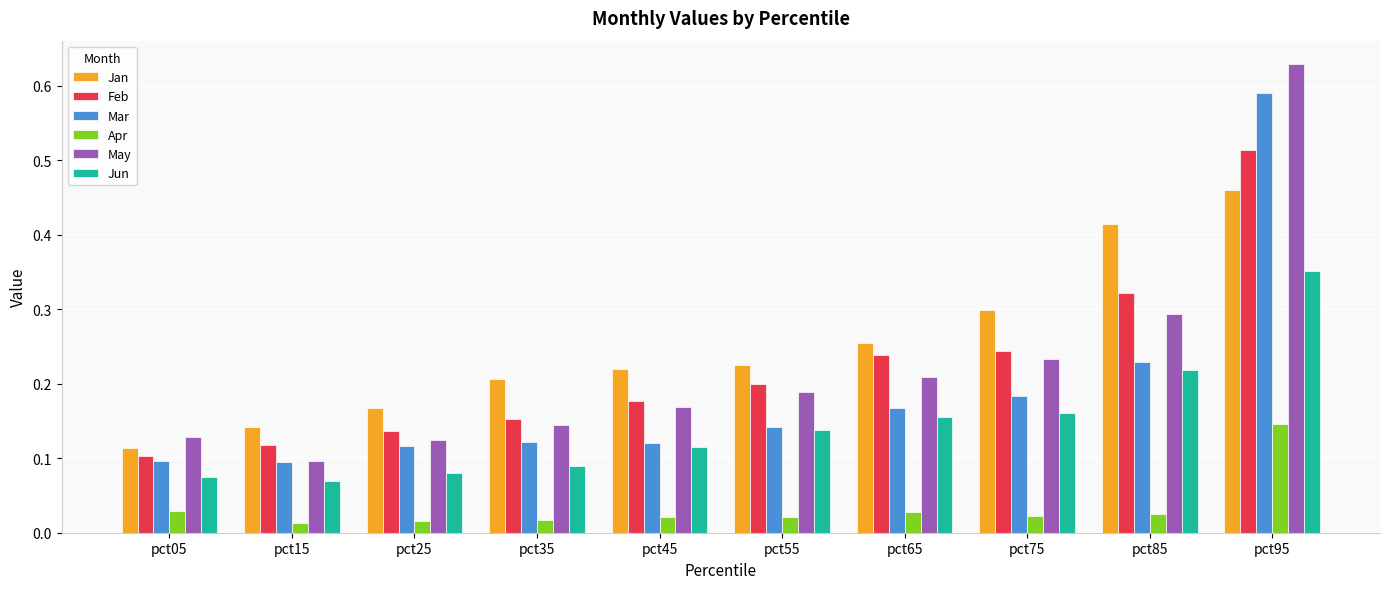

How many bars are there in total?

60